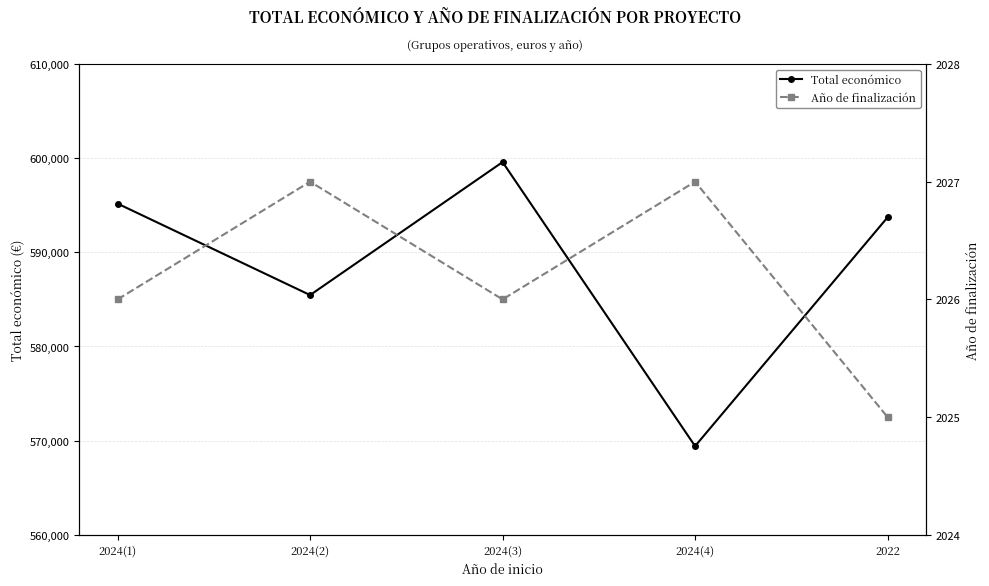

Which series changed the most between 2024(4) and 2022?

Total económico